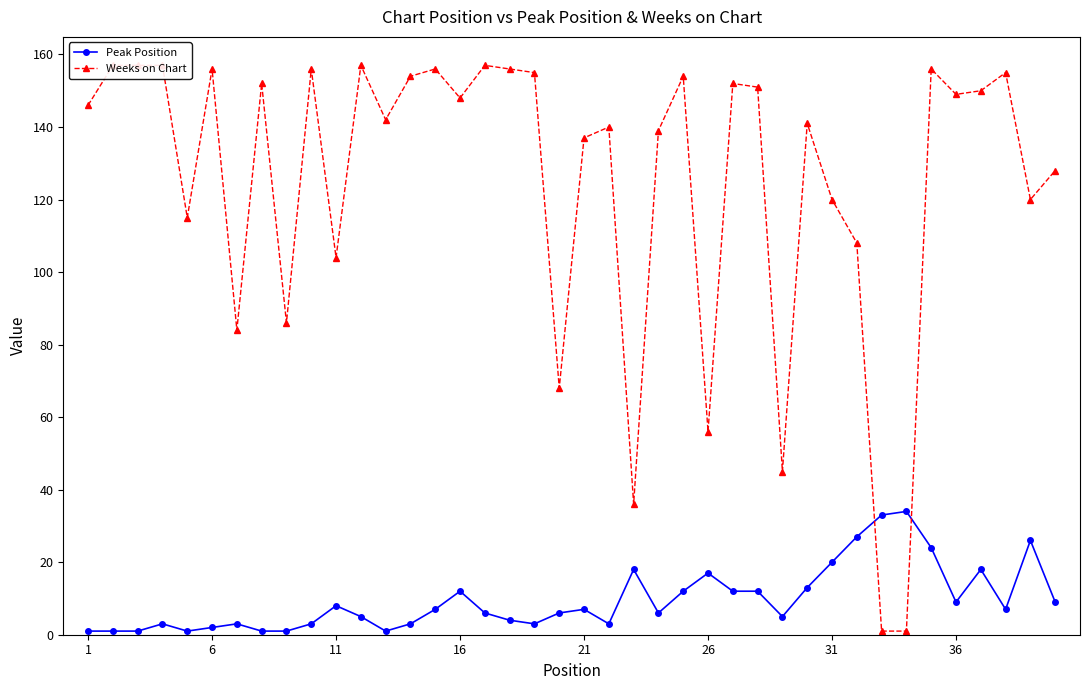

True or false: Peak Position has more than 1 points higher than both neighbors.

True